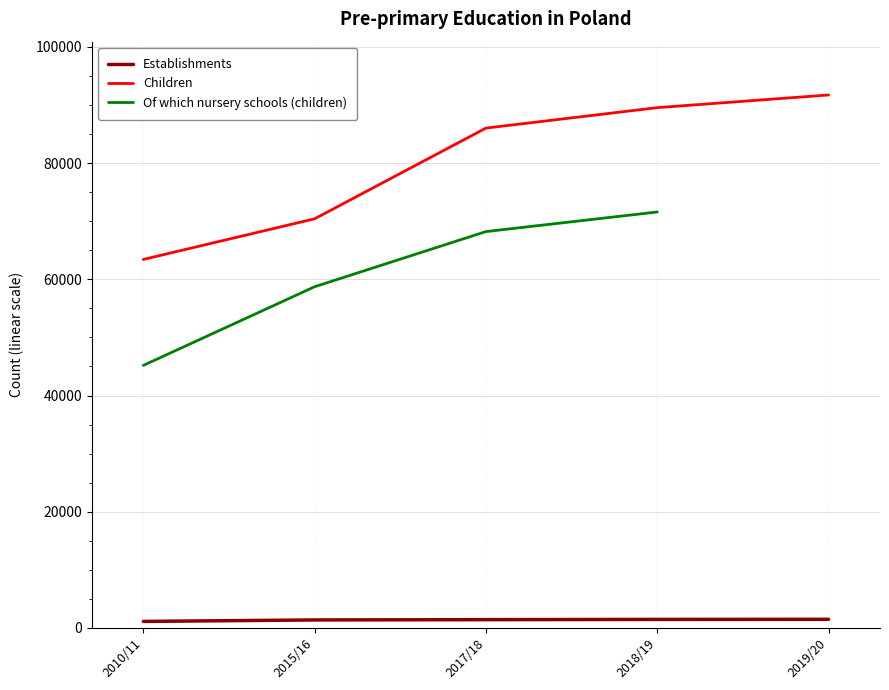

At how many categories does at least one series exceed 48584?

5